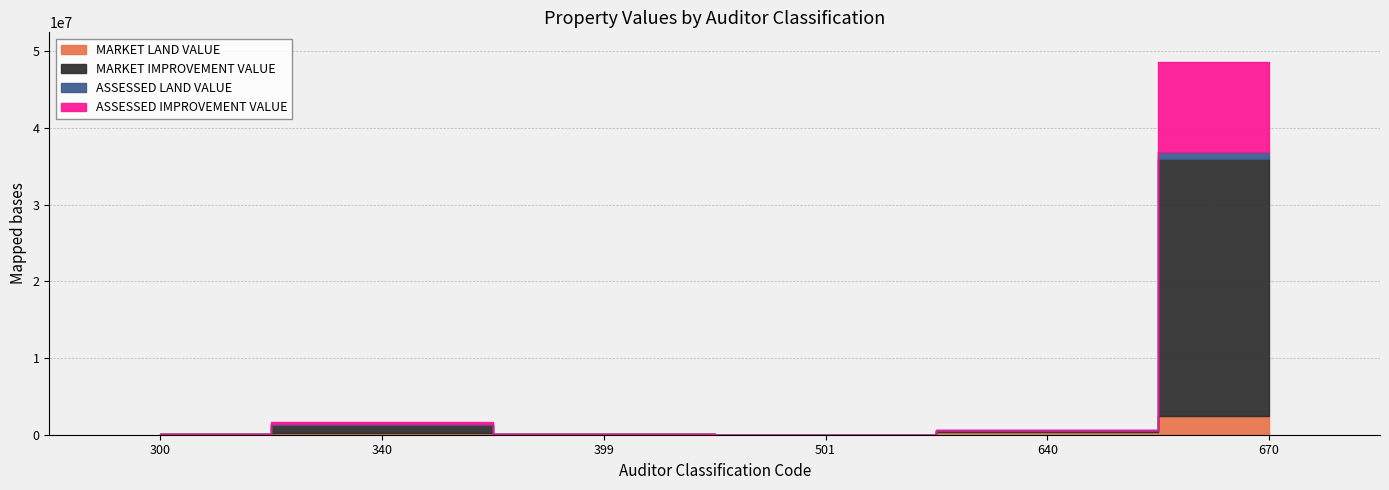

Between 300 and 340, which series saw the biggest shift?

MARKET IMPROVEMENT VALUE